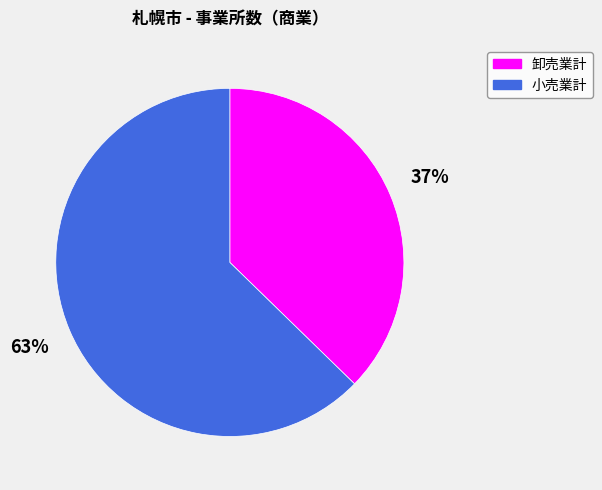

True or false: 卸売業計 accounts for 45% of the total.

False